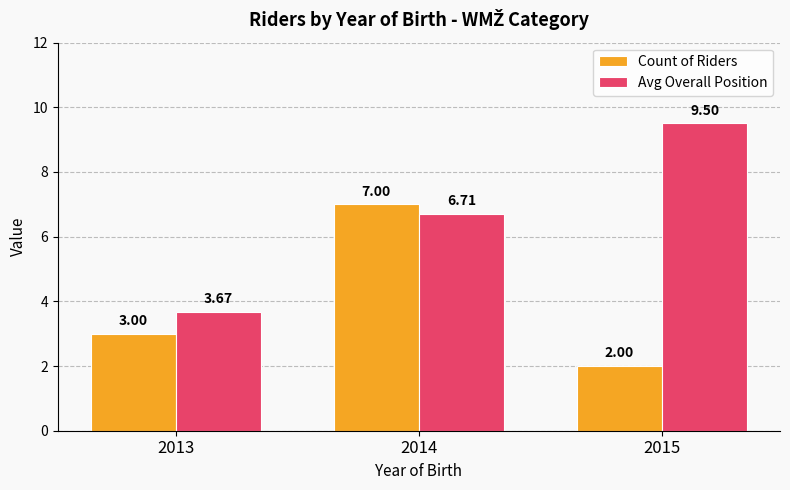

The Count of Riders series shows 0.8 at 2015. True or false?

False